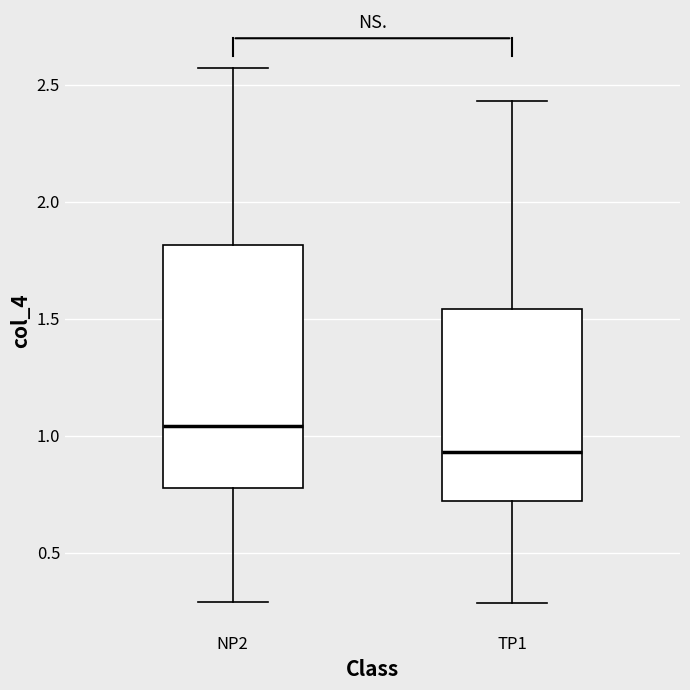

Which box is the tallest, from its lower edge to its upper edge?

NP2